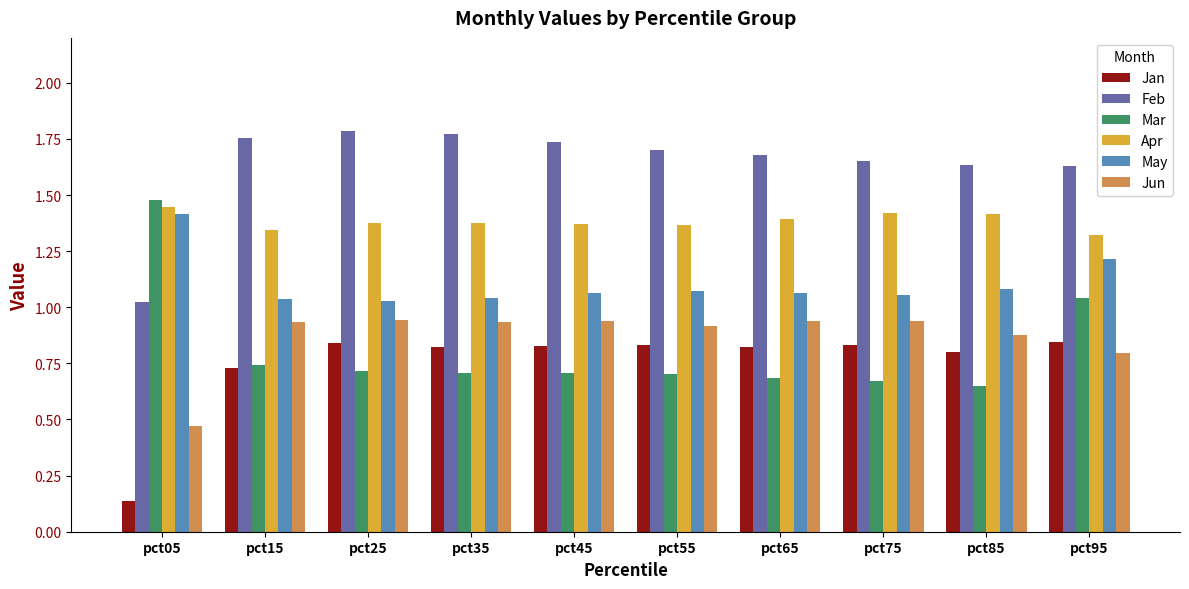

True or false: Mar has a value of 1.0 at pct35.

False